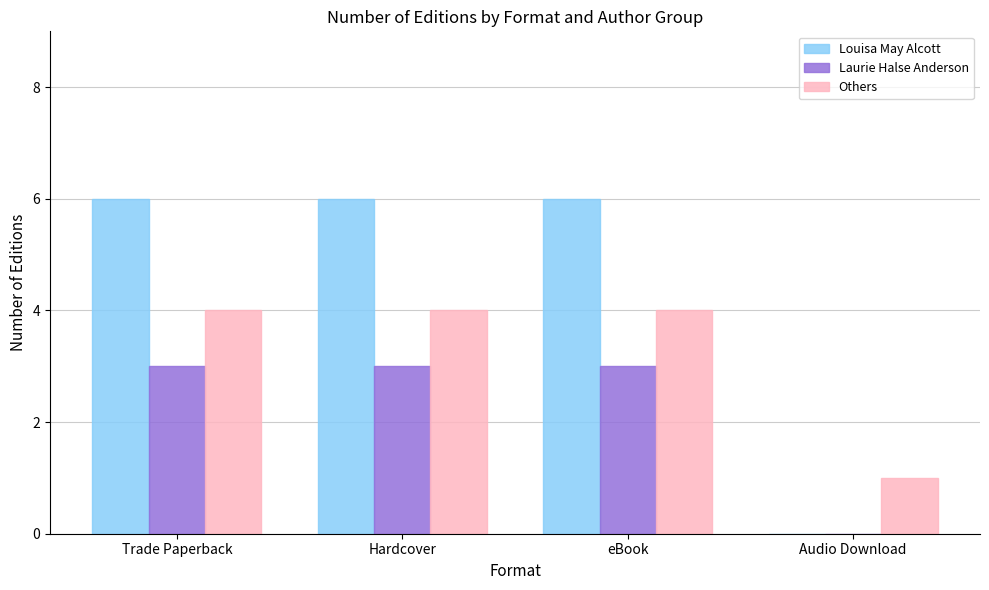

What is the maximum value for Others?

4